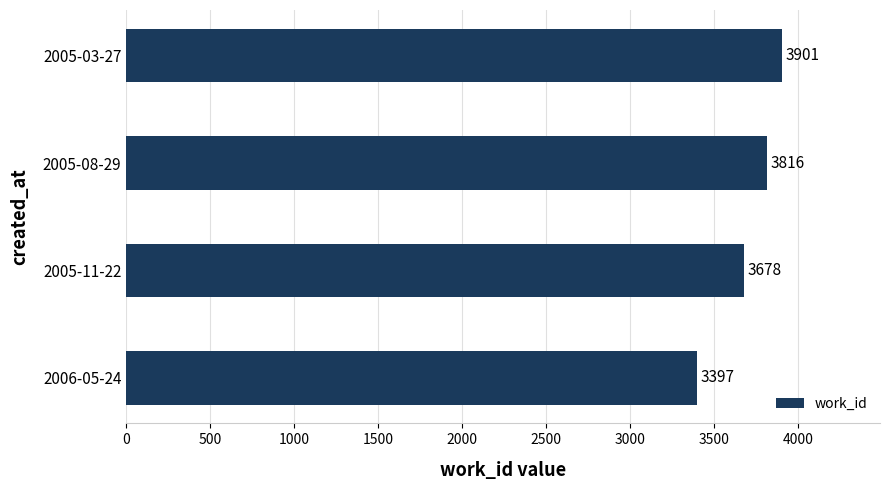

How many bars are there in total?

4